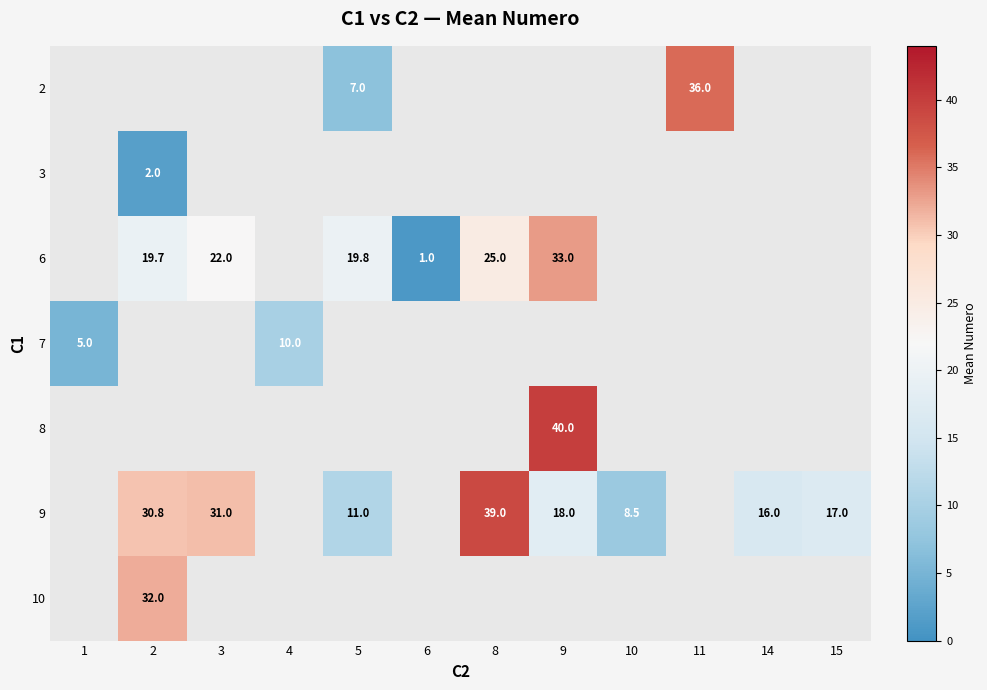

How many categories are shown in the chart?

12